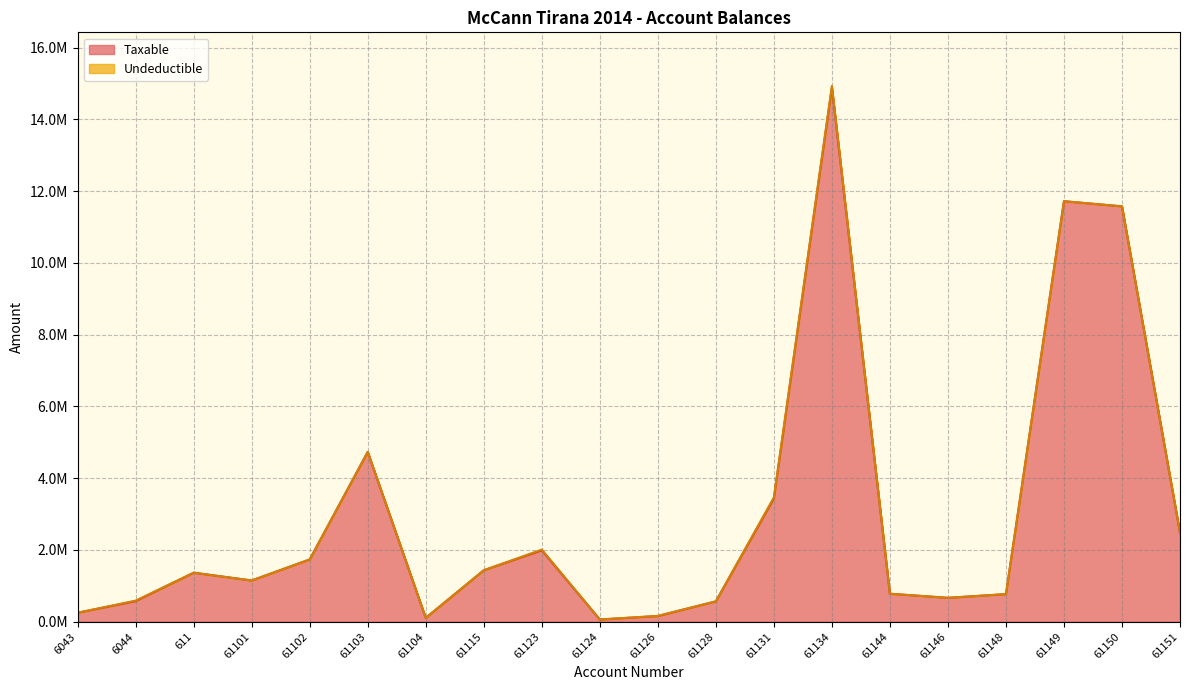

What is the approximate value at 61134?

14887859.8